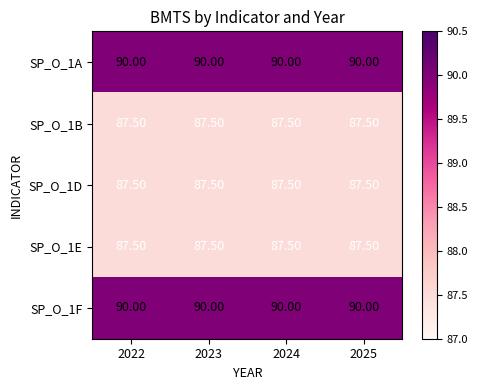

What is the spread (max minus min) of values at 2025?

2.5